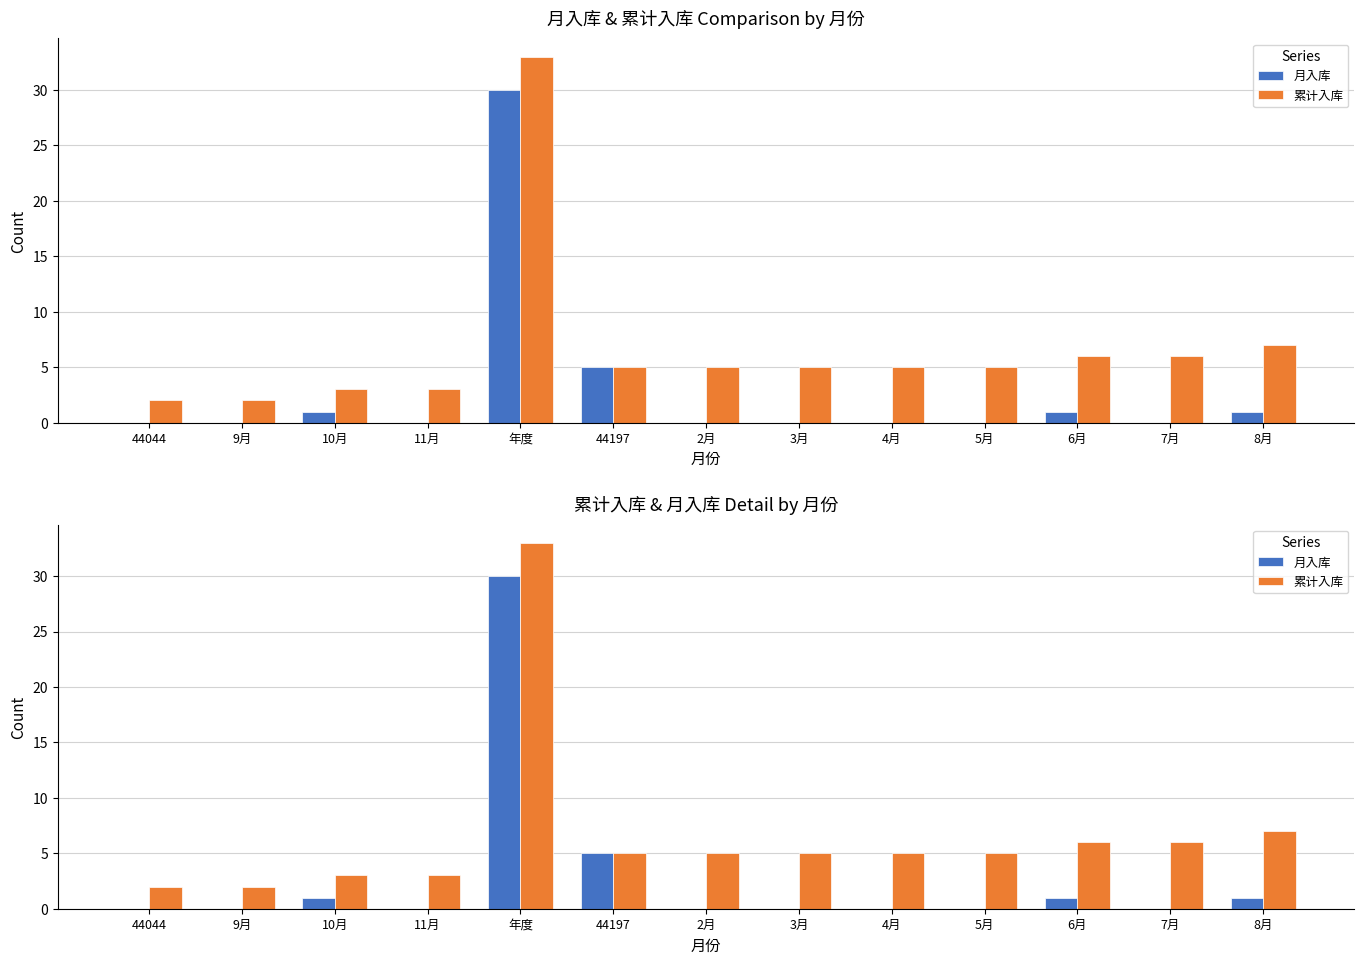

Where is 月入库 nearest to the value 15?

44197